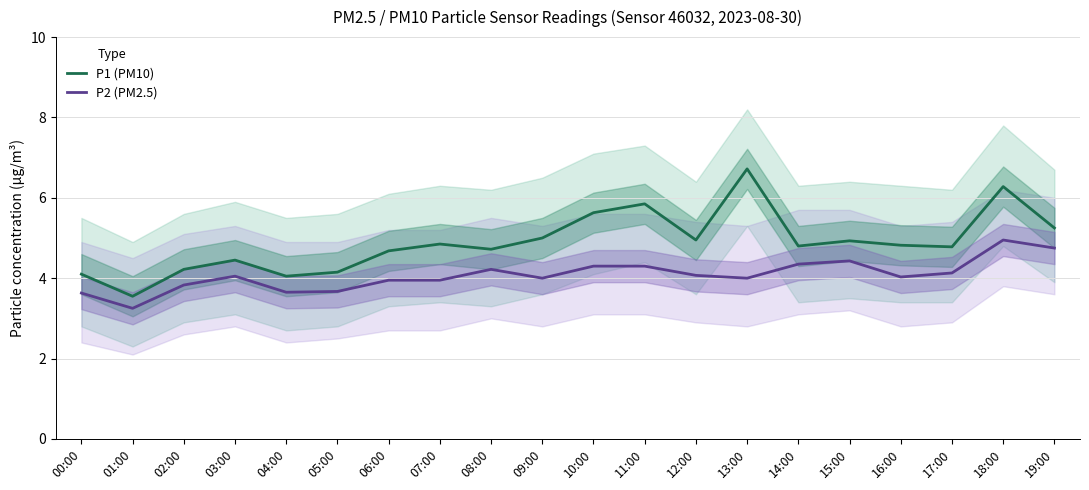

True or false: P1 (PM10) and P2 (PM2.5) intersect in this chart.

False